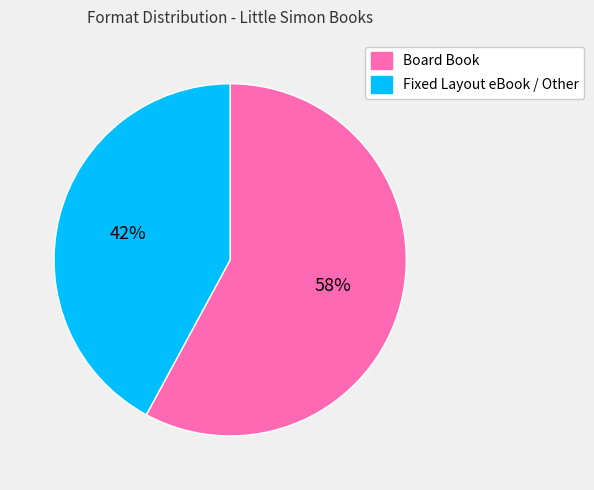

How many segments does this pie chart have?

2